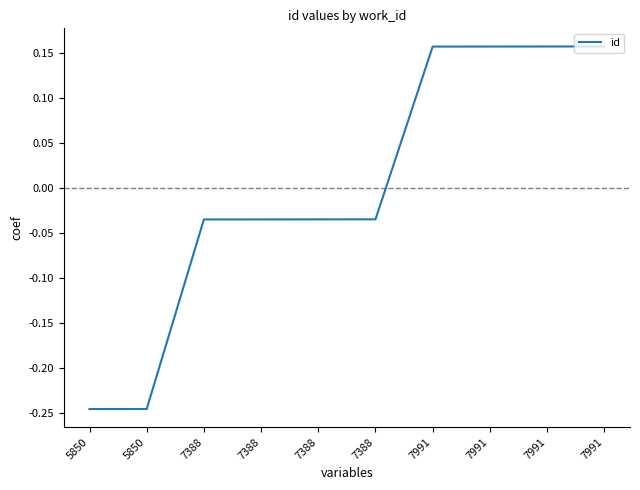

How many values are below 0?

6